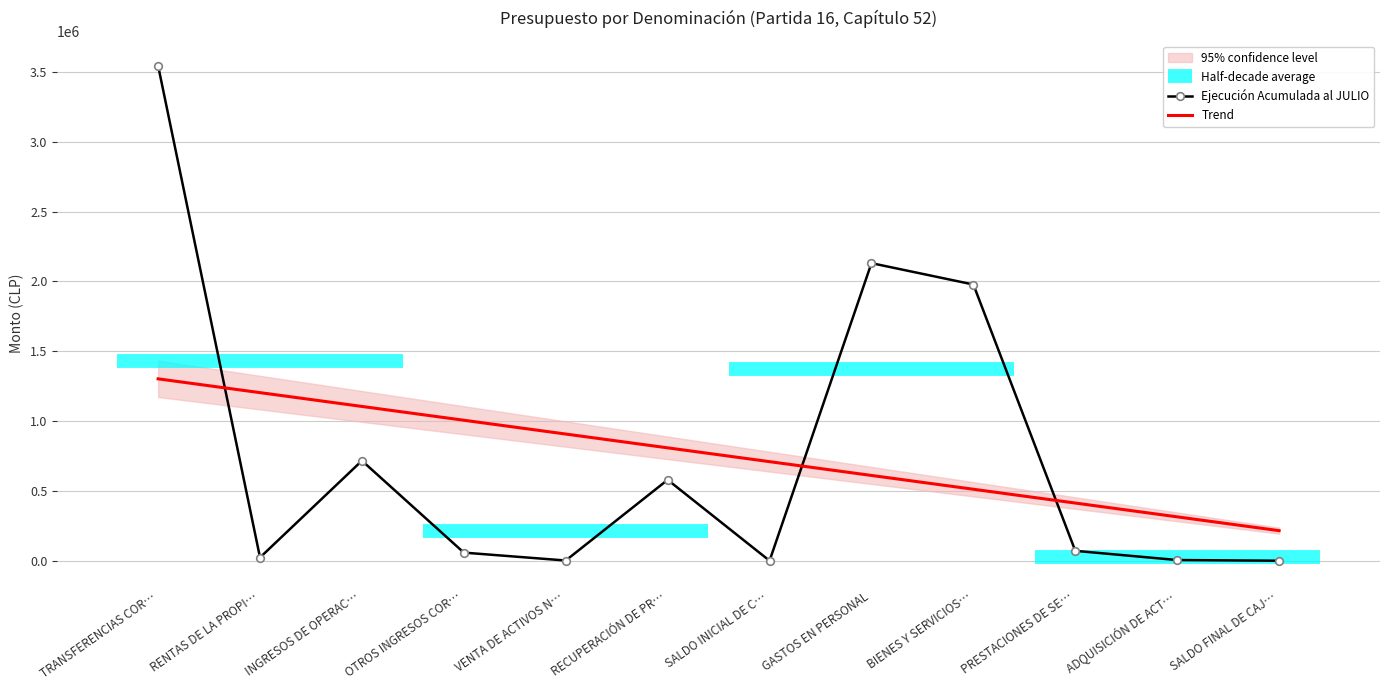

Which series changed the most between RENTAS DE LA PROPI… and INGRESOS DE OPERAC…?

Ejecución Acumulada al JULIO